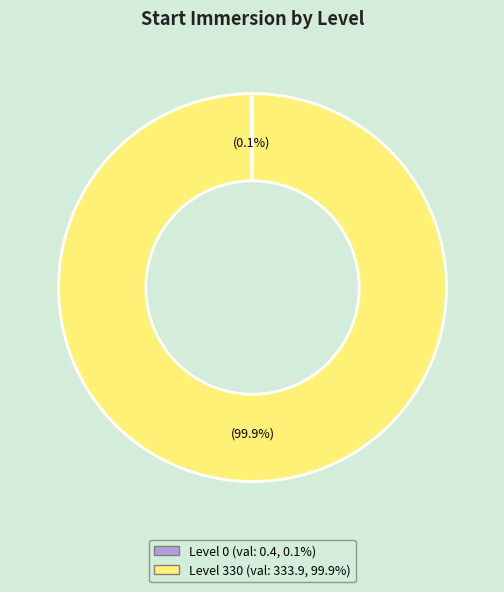

Does any single category account for the majority?

Yes